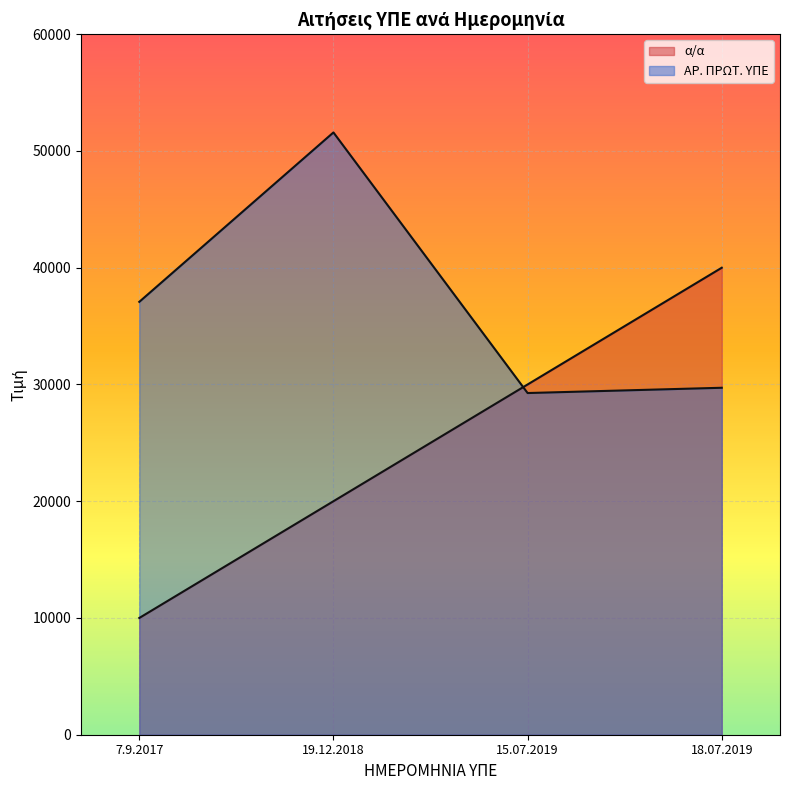

What are all the series names shown in the legend?

α/α, ΑΡ. ΠΡΩΤ. ΥΠΕ